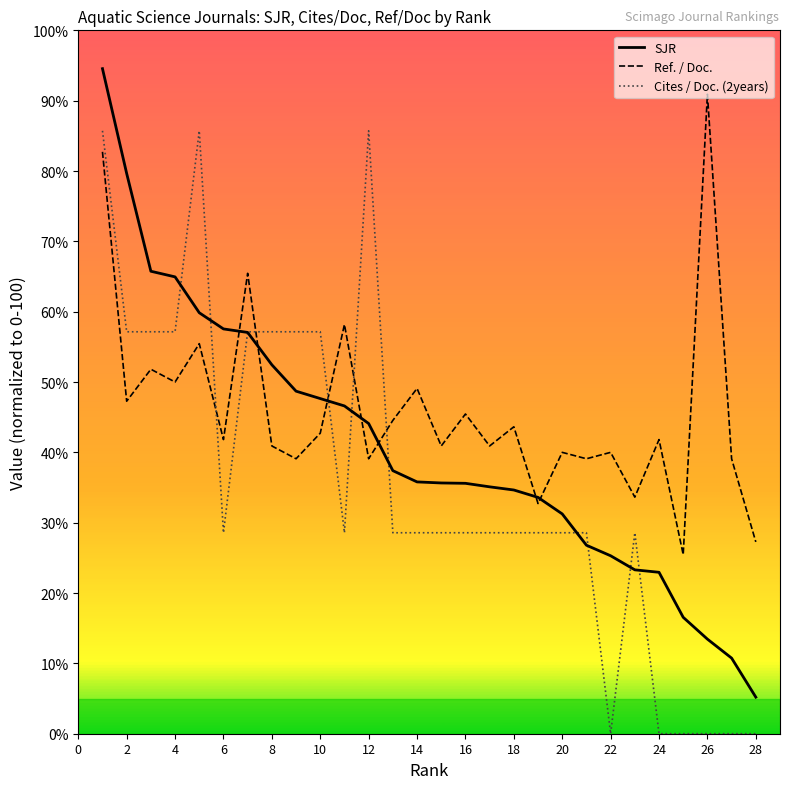

Which series ends up on top after the final intersection of Cites / Doc. (2years) and Ref. / Doc.?

Ref. / Doc.